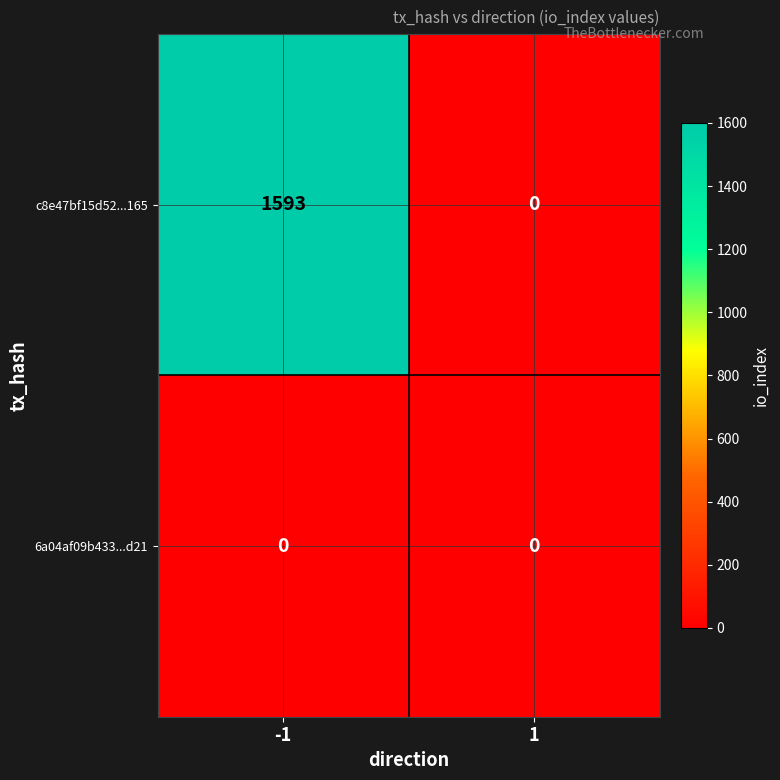

Count the number of data series in this chart.

2